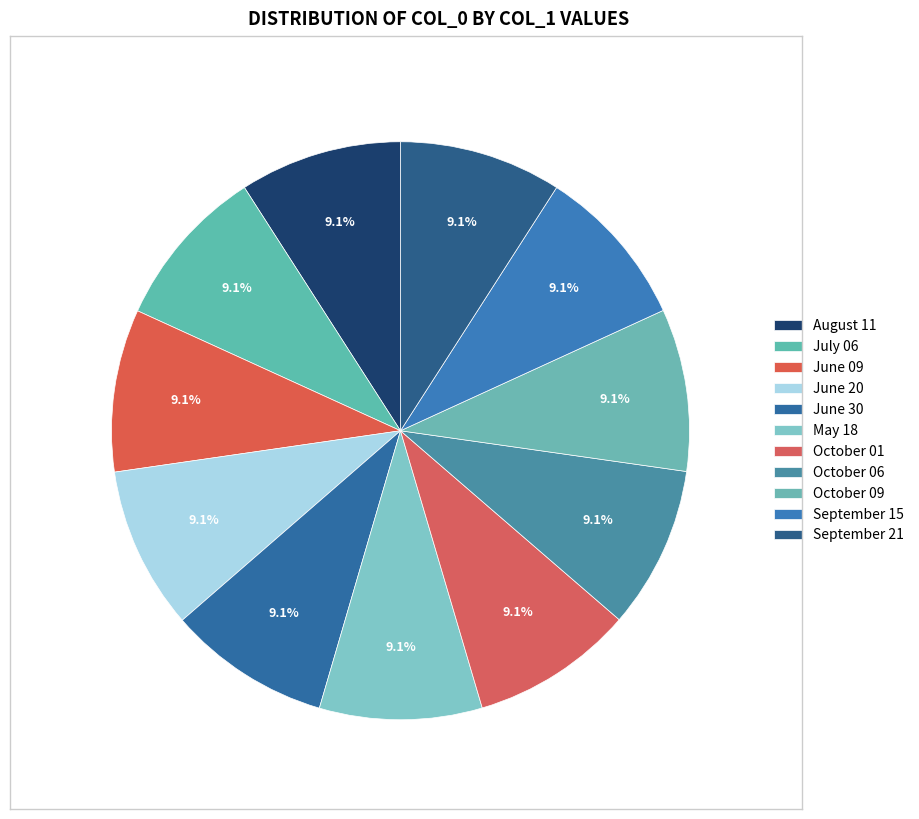

How many slices are in this pie chart?

11